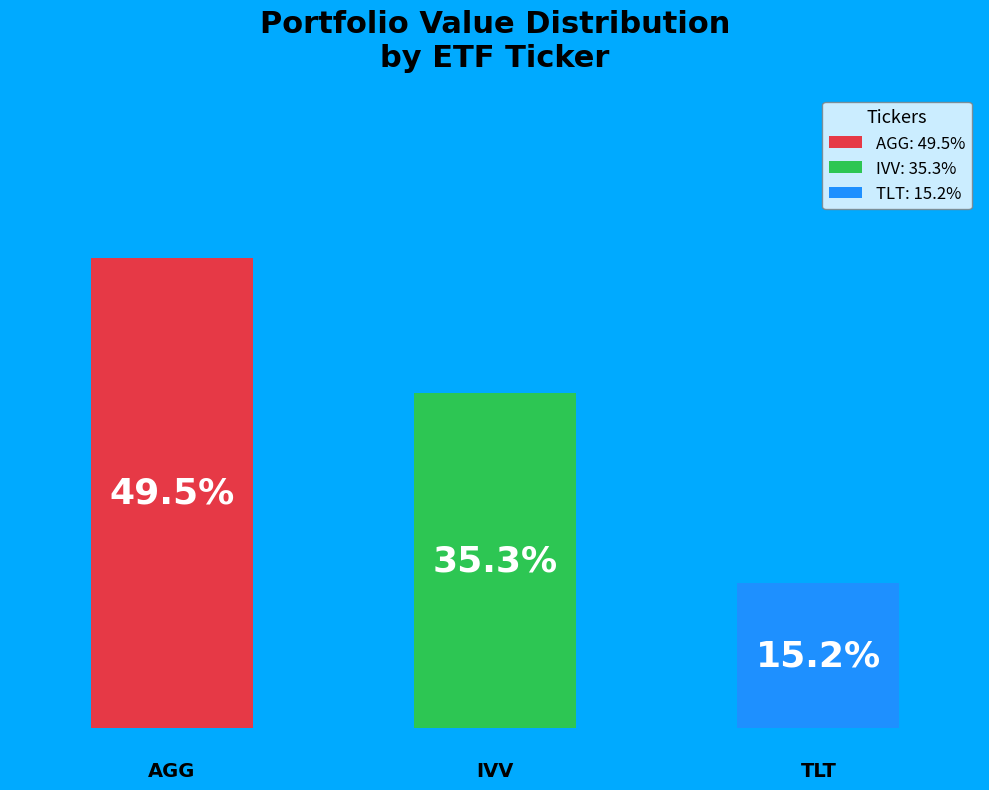

To the nearest percent, what portion does TLT represent?

15%